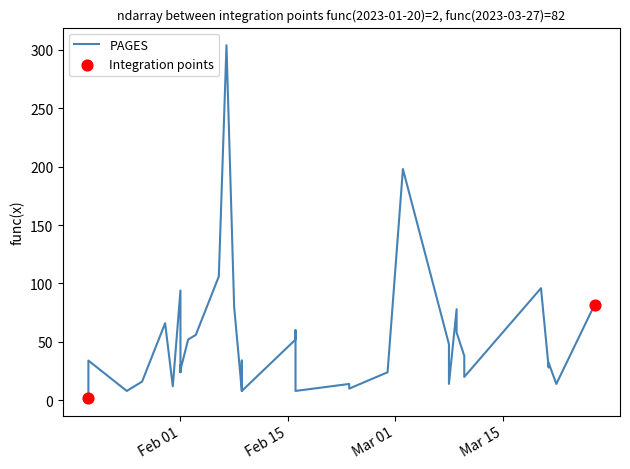

Which has a higher value, 2023-02-01 or 2023-03-27?

2023-03-27